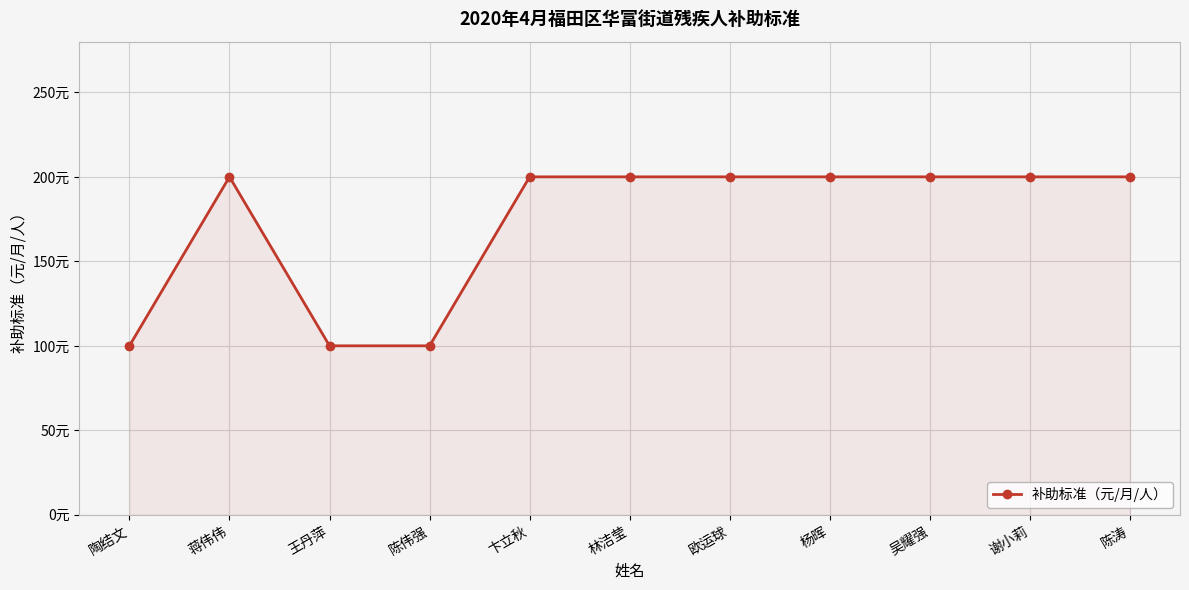

What position from the left is 谢小莉?

10